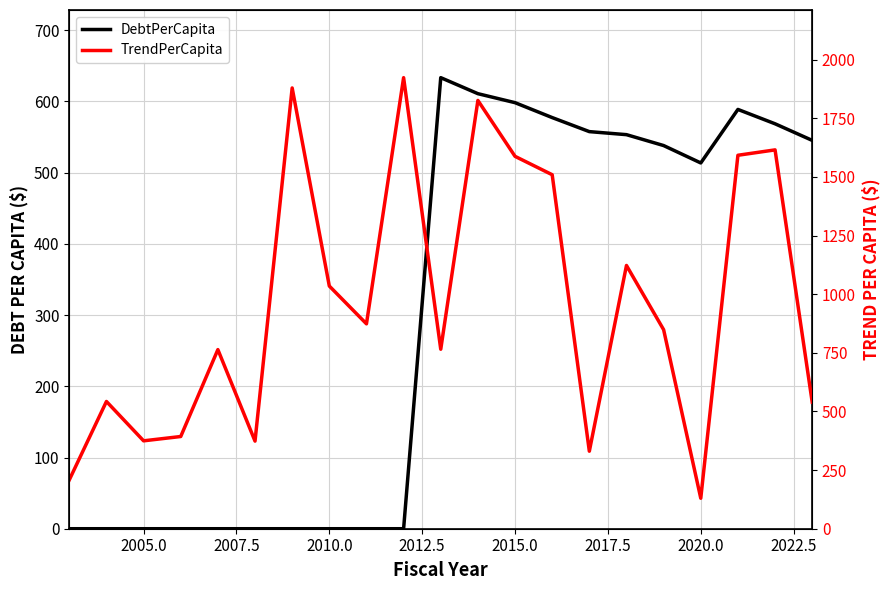

At which category does DebtPerCapita reach its first local valley?

2020.0